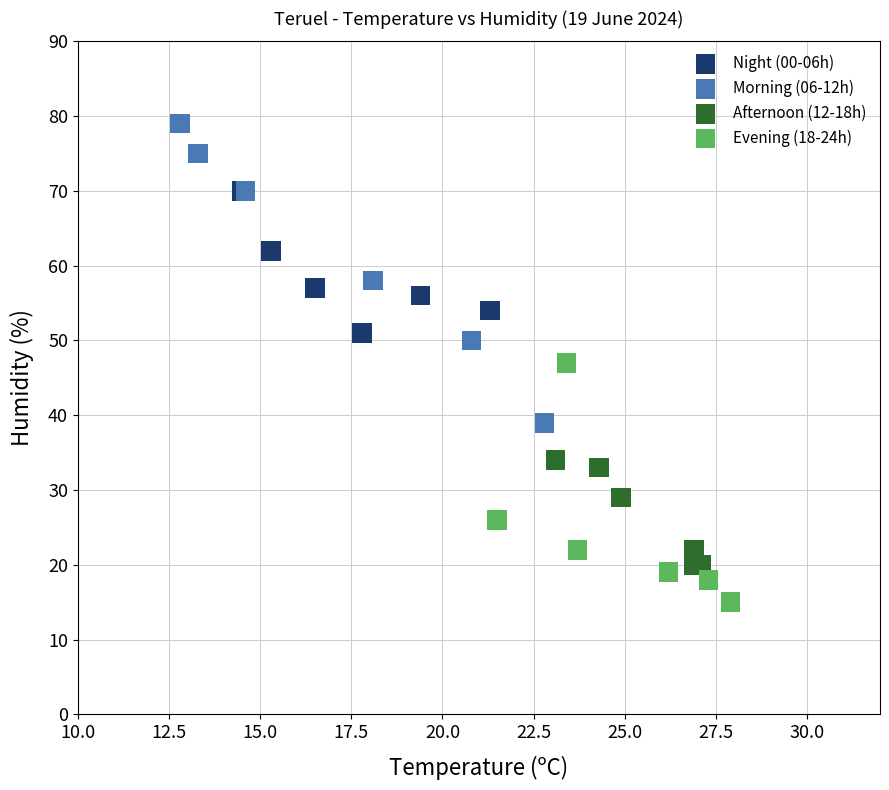

Which series contains the highest Y value?

Morning (06-12h)